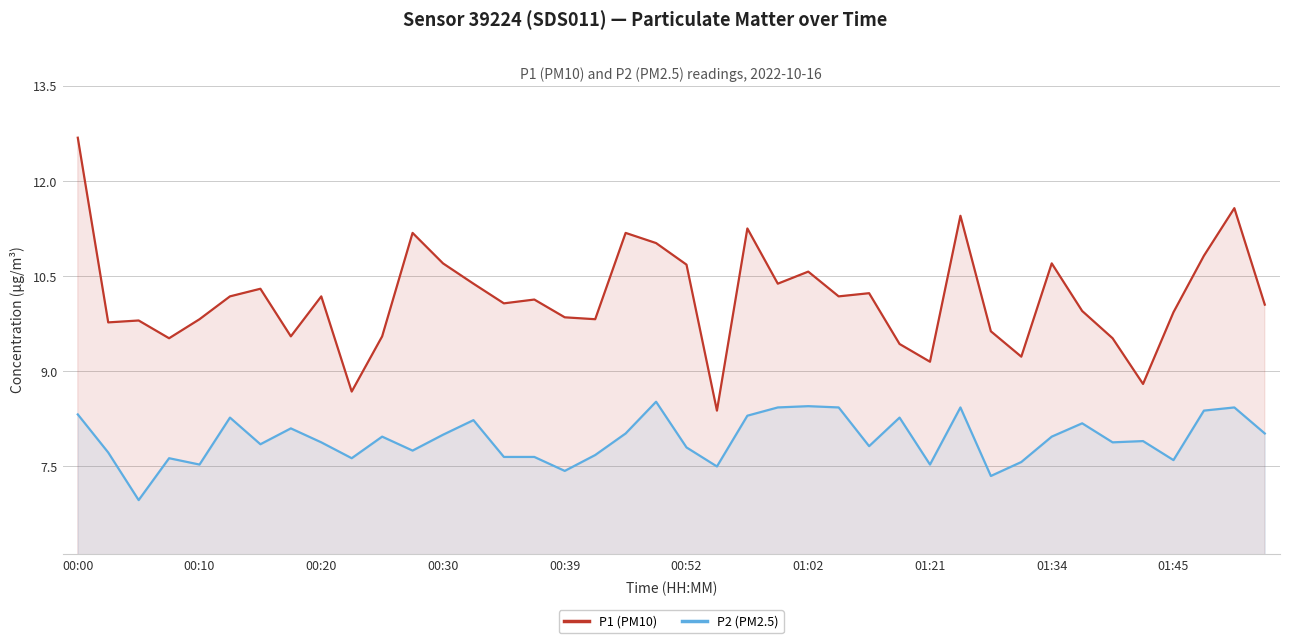

True or false: P2 (PM2.5) and P1 (PM10) intersect in this chart.

False